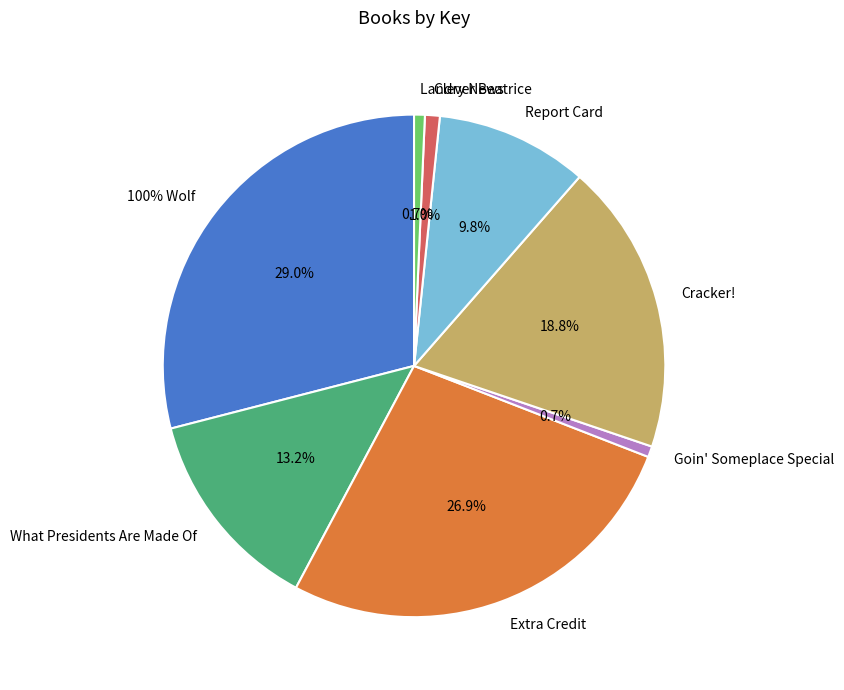

To the nearest percent, what is the average slice percentage?

12%